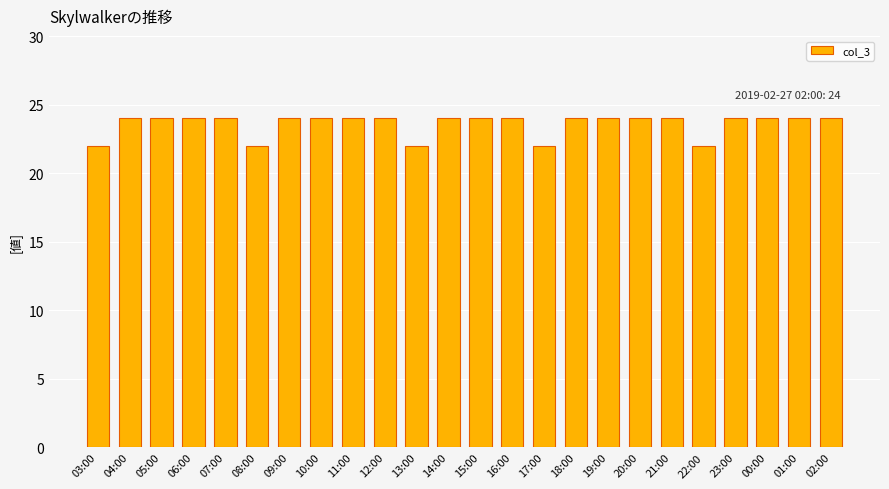

What is the greatest value displayed?

24